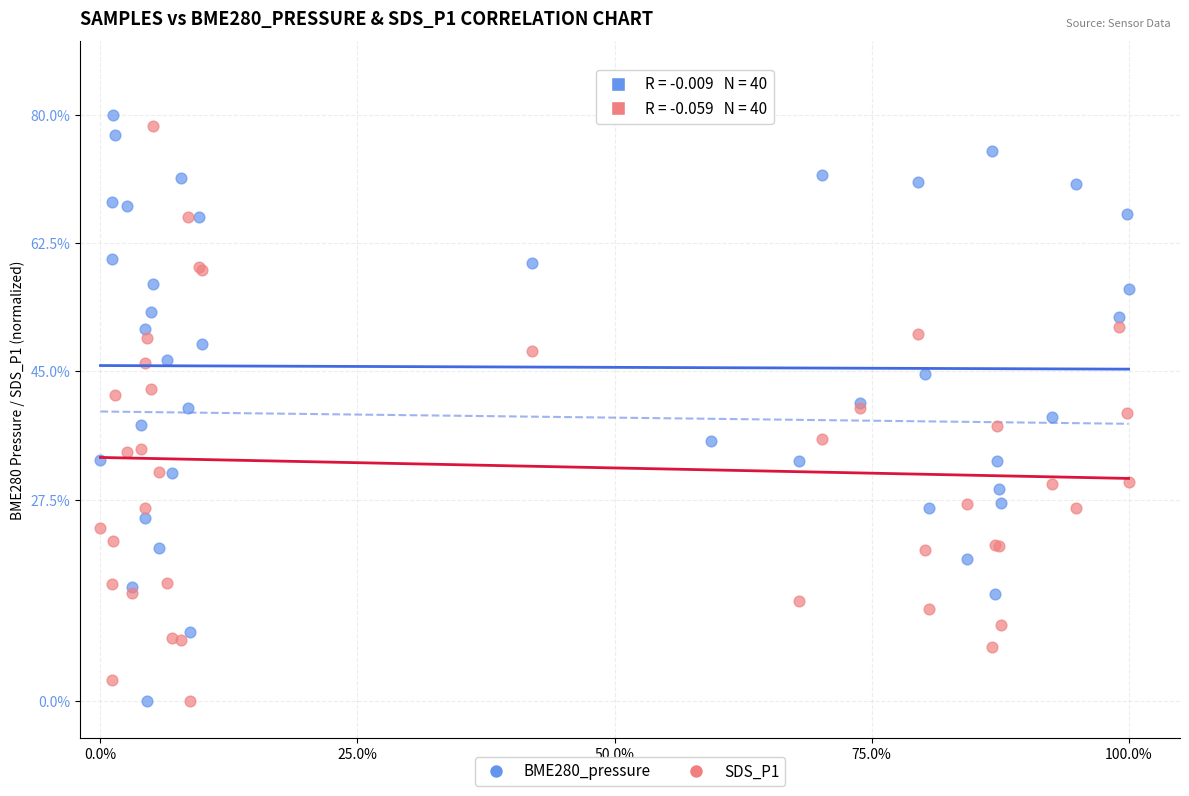

What is the X range (max minus min) for the scatter plot?

100.0